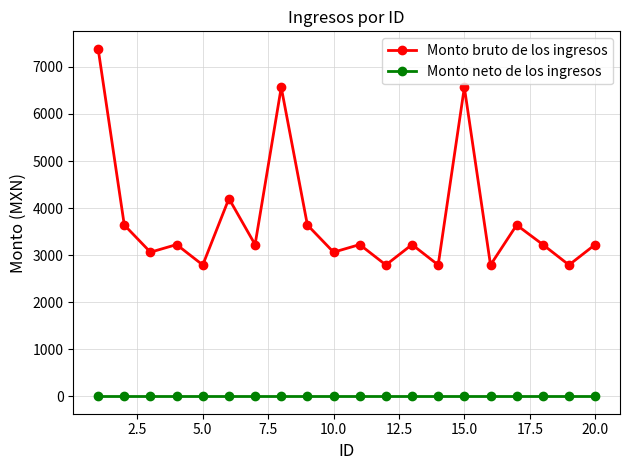

What is the sum of all Monto bruto de los ingresos values?

75080.0